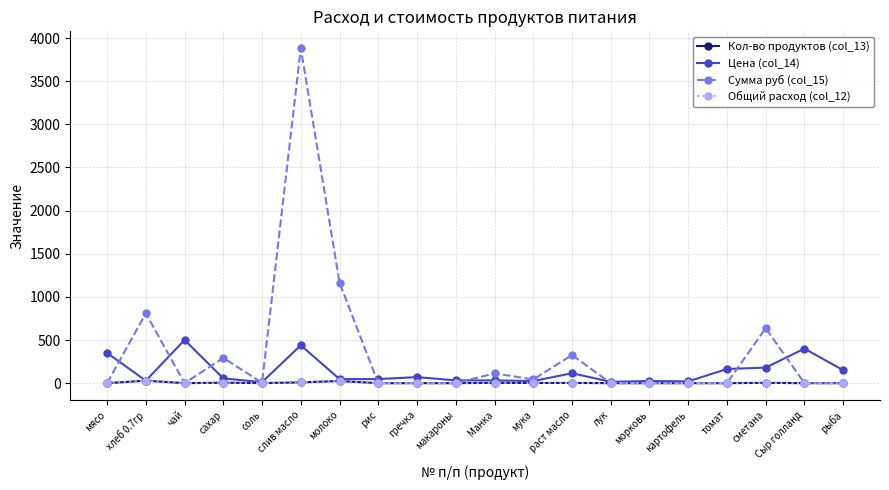

How many values in the Общий расход (col_12) series exceed 0?

9